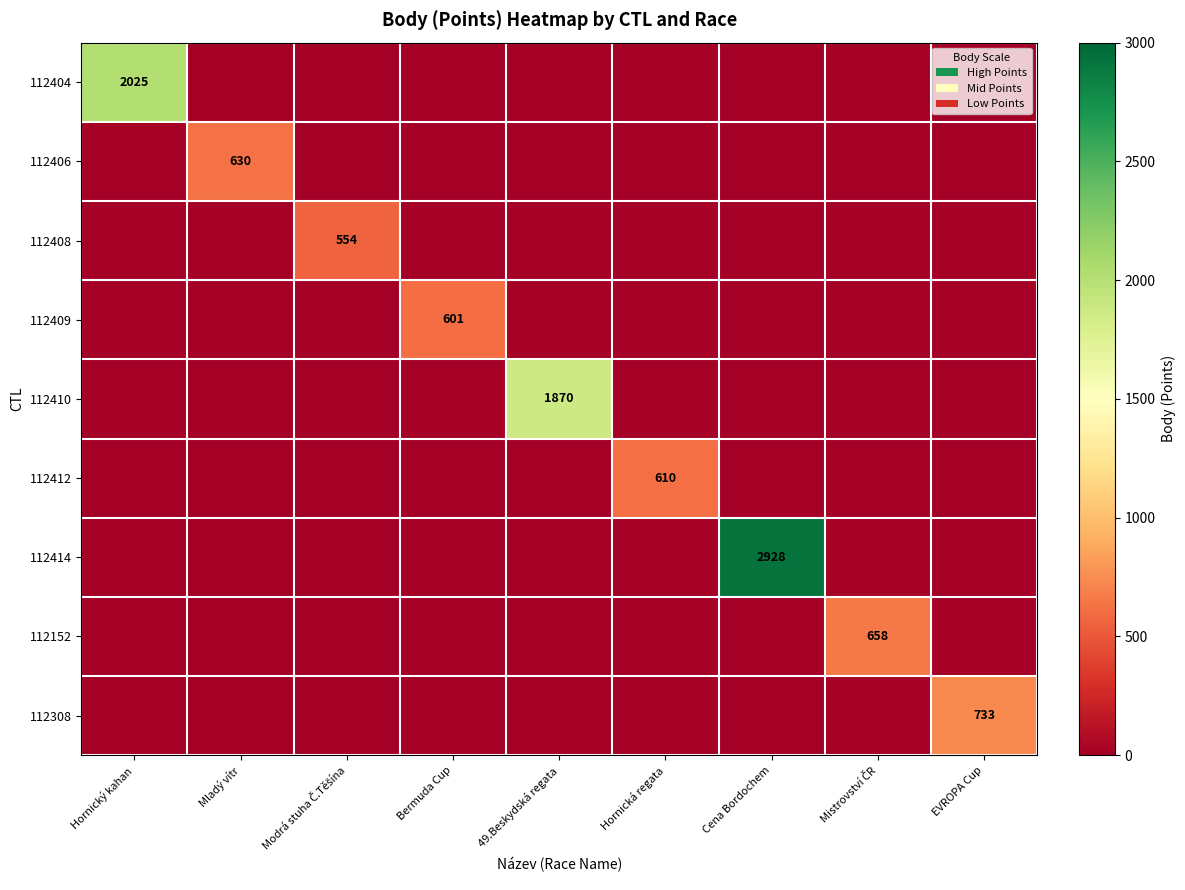

True or false: 112404 has a value of 2025 at Hornický kahan.

True